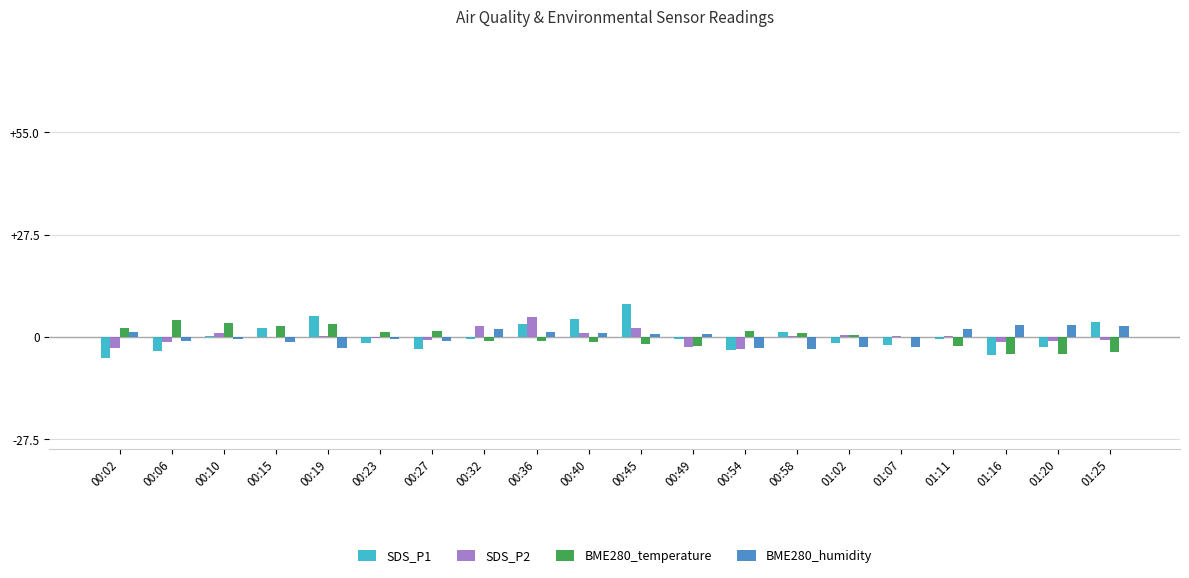

How many groups of bars are there?

20